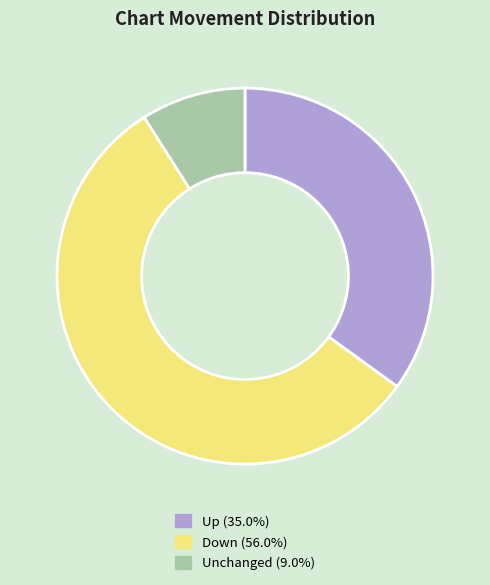

Is there any slice that represents more than half of the pie?

Yes